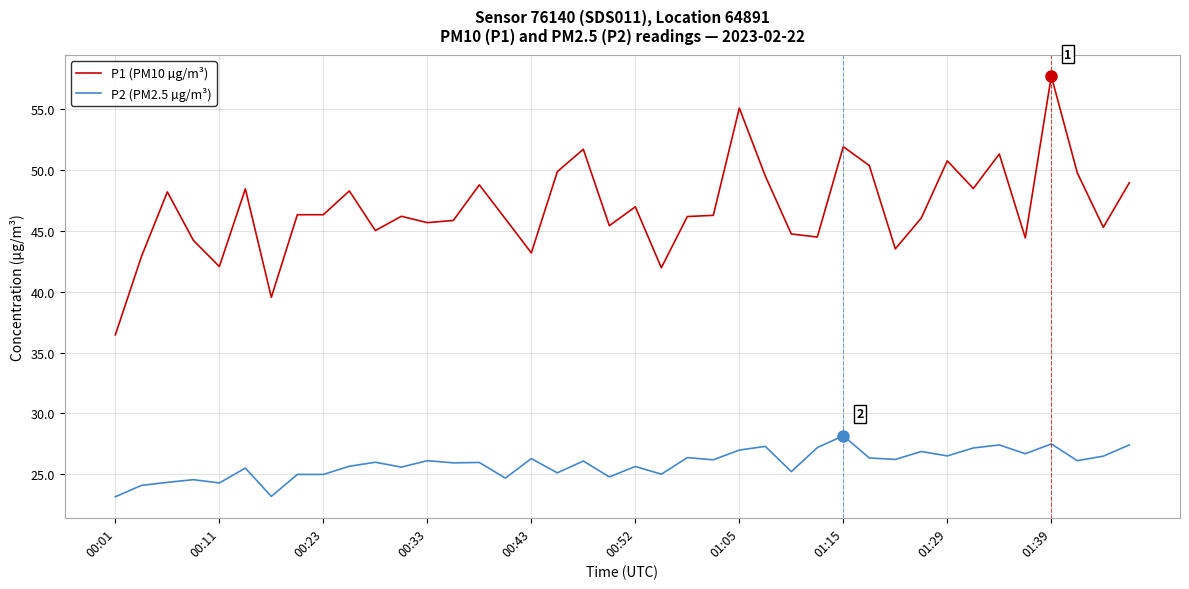

What is the difference between the second highest and second lowest values in the P1 (PM10 µg/m³) series?

15.5